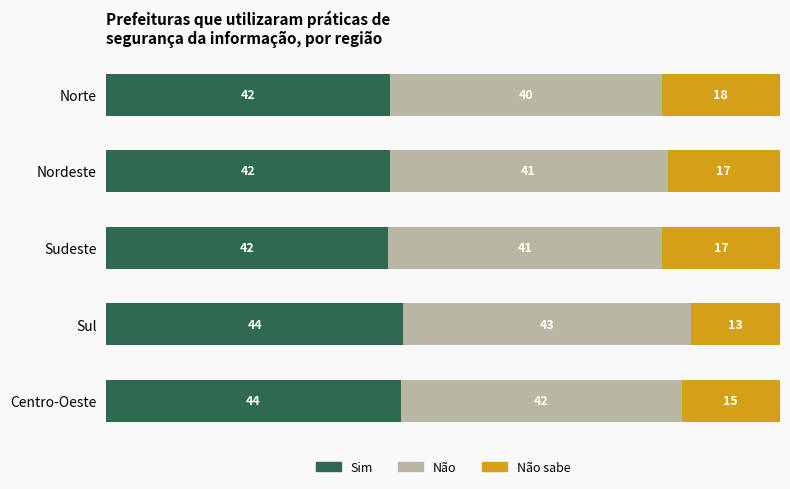

What are all the series names shown in the legend?

Sim, Não, Não sabe